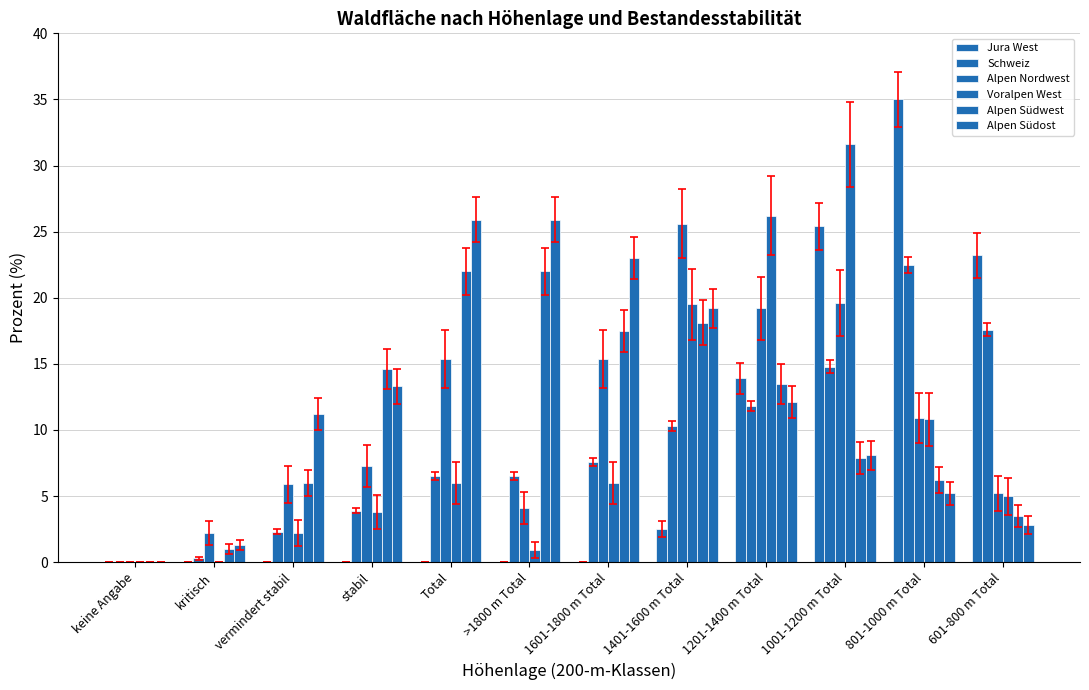

Where is Alpen Südost nearest to the value 12?

1201-1400 m Total